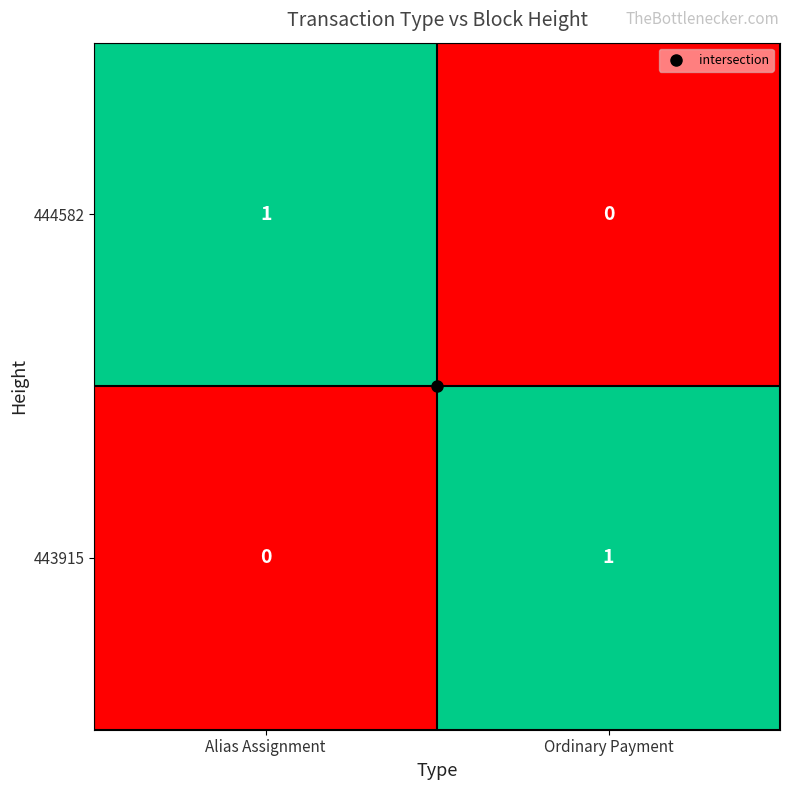

Which category has the lowest value in the 443915 series?

Alias Assignment